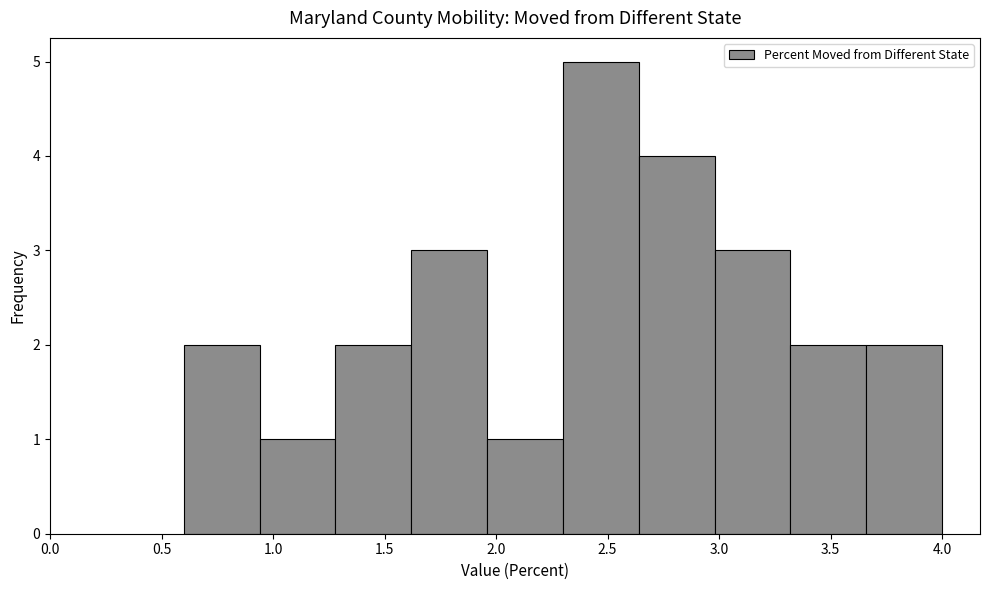

Reading left to right, list every bar in this chart as the range it spans on the x-axis followed by its height. Neither the bar edges nor the heights are printed on the chart, so give them approximately, as read against the axes.

0.60 to 0.94: 2
0.94 to 1.28: 1
1.28 to 1.62: 2
1.62 to 1.96: 3
1.96 to 2.30: 1
2.30 to 2.64: 5
2.64 to 2.98: 4
2.98 to 3.32: 3
3.32 to 3.66: 2
3.66 to 4.00: 2